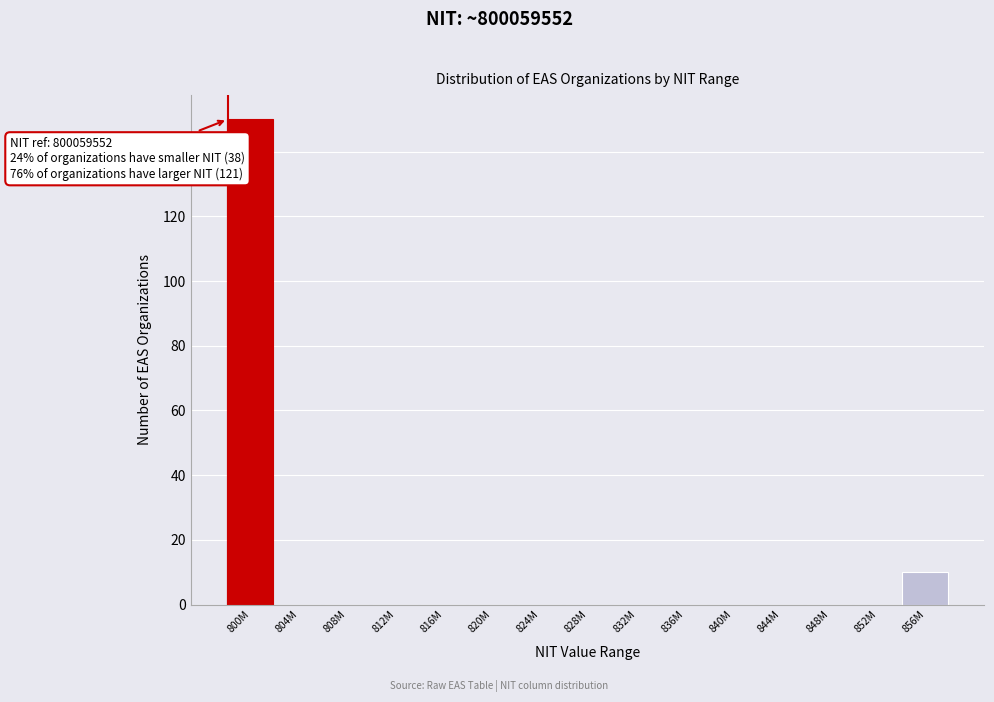

Reading left to right, extract all data points from this chart.

800M=150	804M=0	808M=0	812M=0	816M=0	820M=0	824M=0	828M=0	832M=0	836M=0	840M=0	844M=0	848M=0	852M=0	856M=10